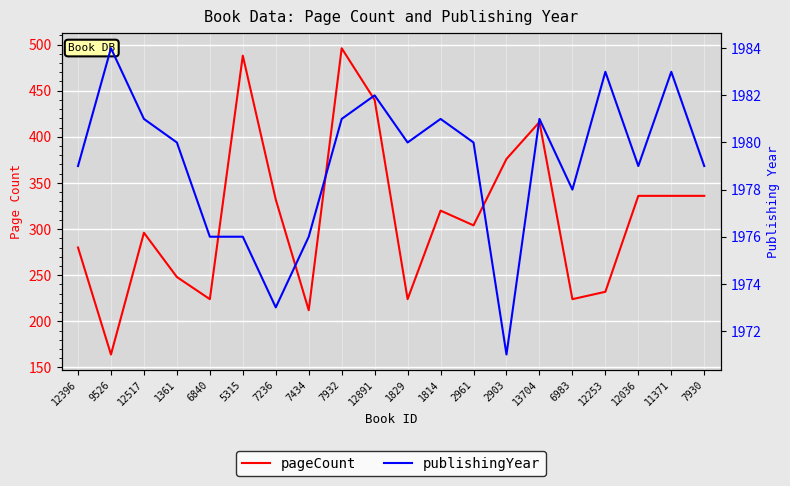

What is the spread (max minus min) of values at 12396?

1699